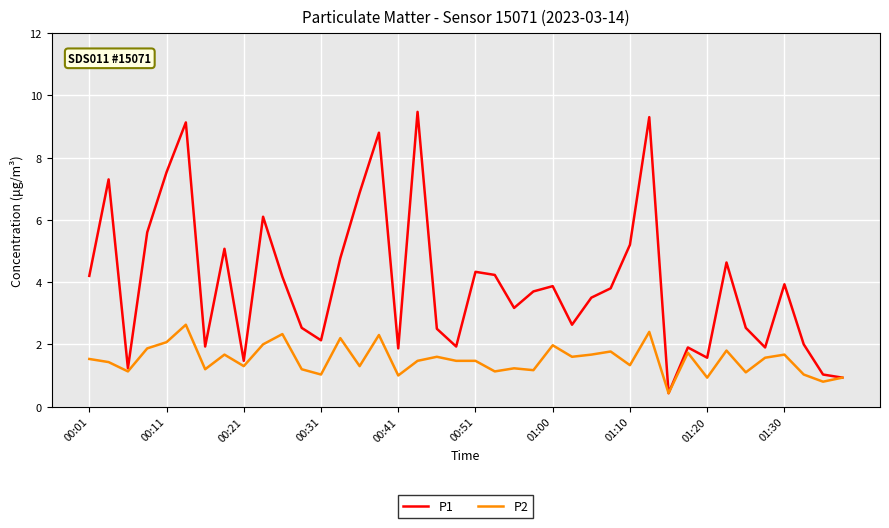

Which series has the largest range (max minus min)?

P1